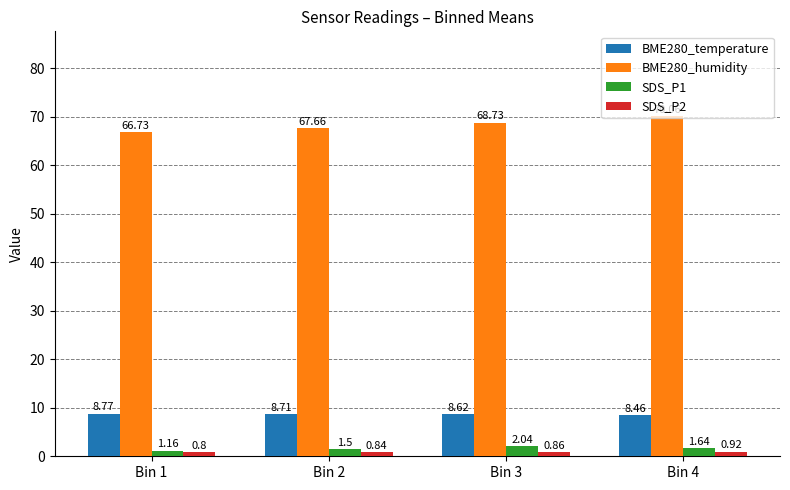

What is the sum of all SDS_P2 values?

3.4